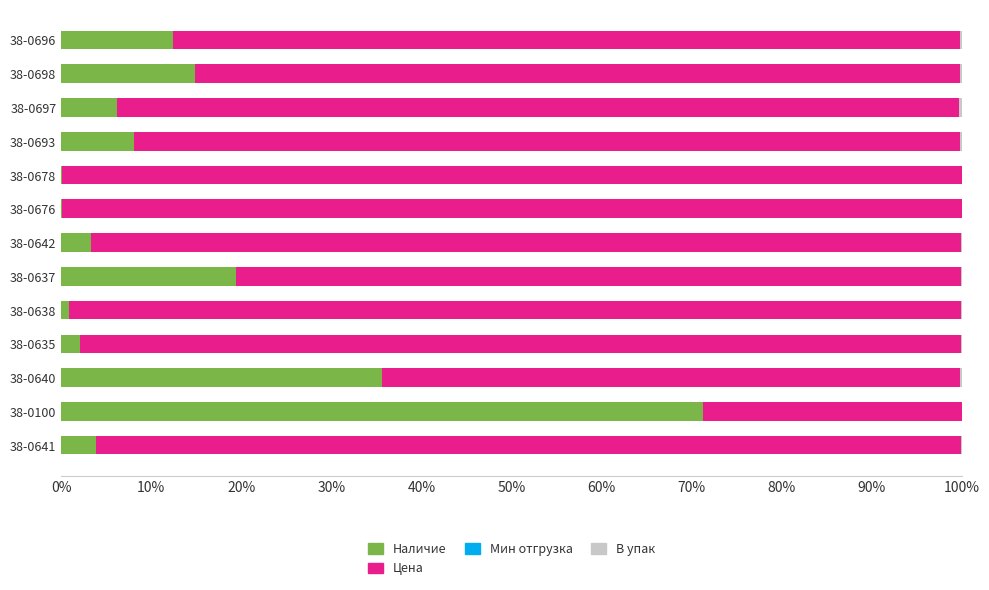

Is it true that Наличие equals 10.8 at 38-0697?

False